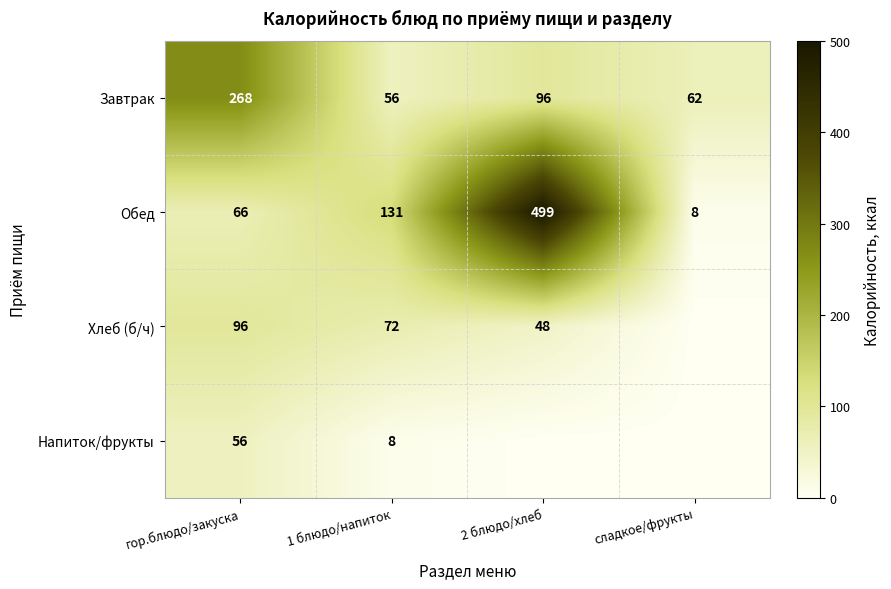

How many distinct data groups are displayed?

4